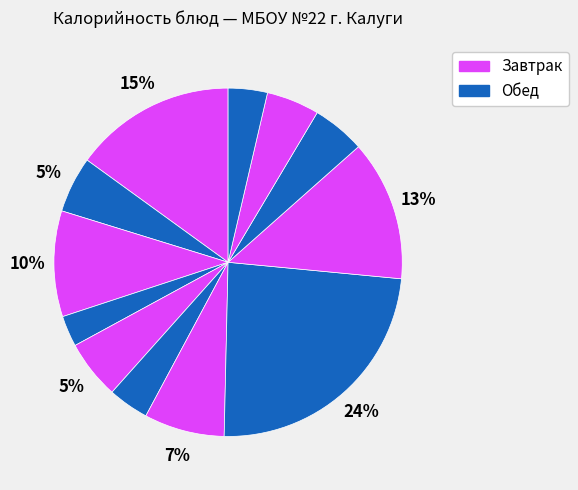

Count the number of slices in the pie.

12